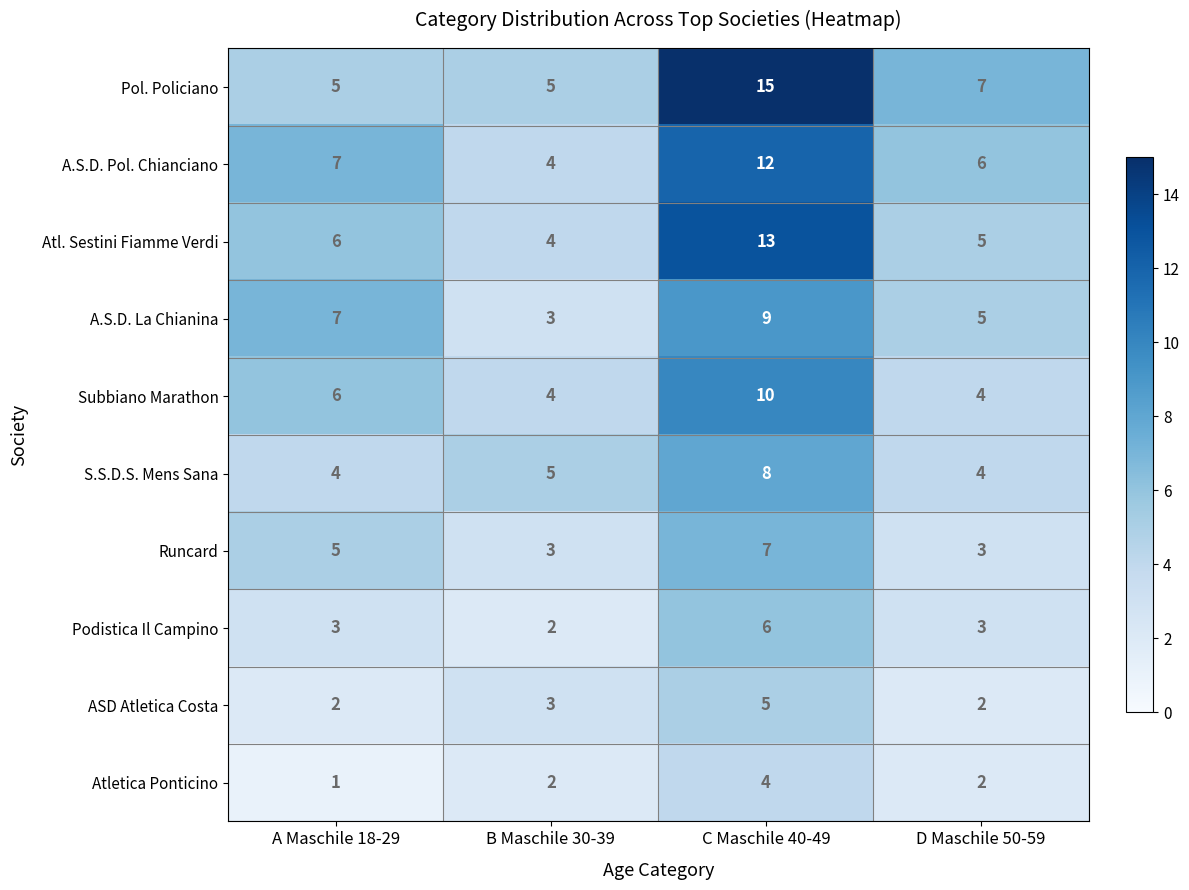

How many data points does each series have?

4